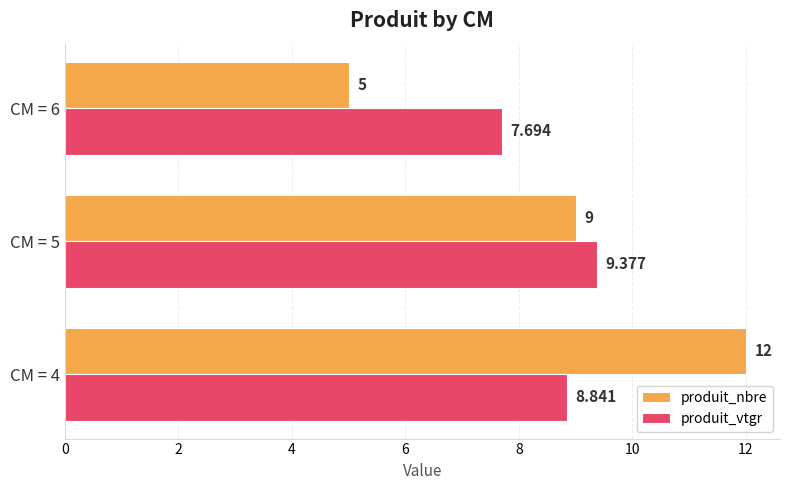

Between CM = 4 and CM = 5, which series saw the biggest shift?

produit_nbre